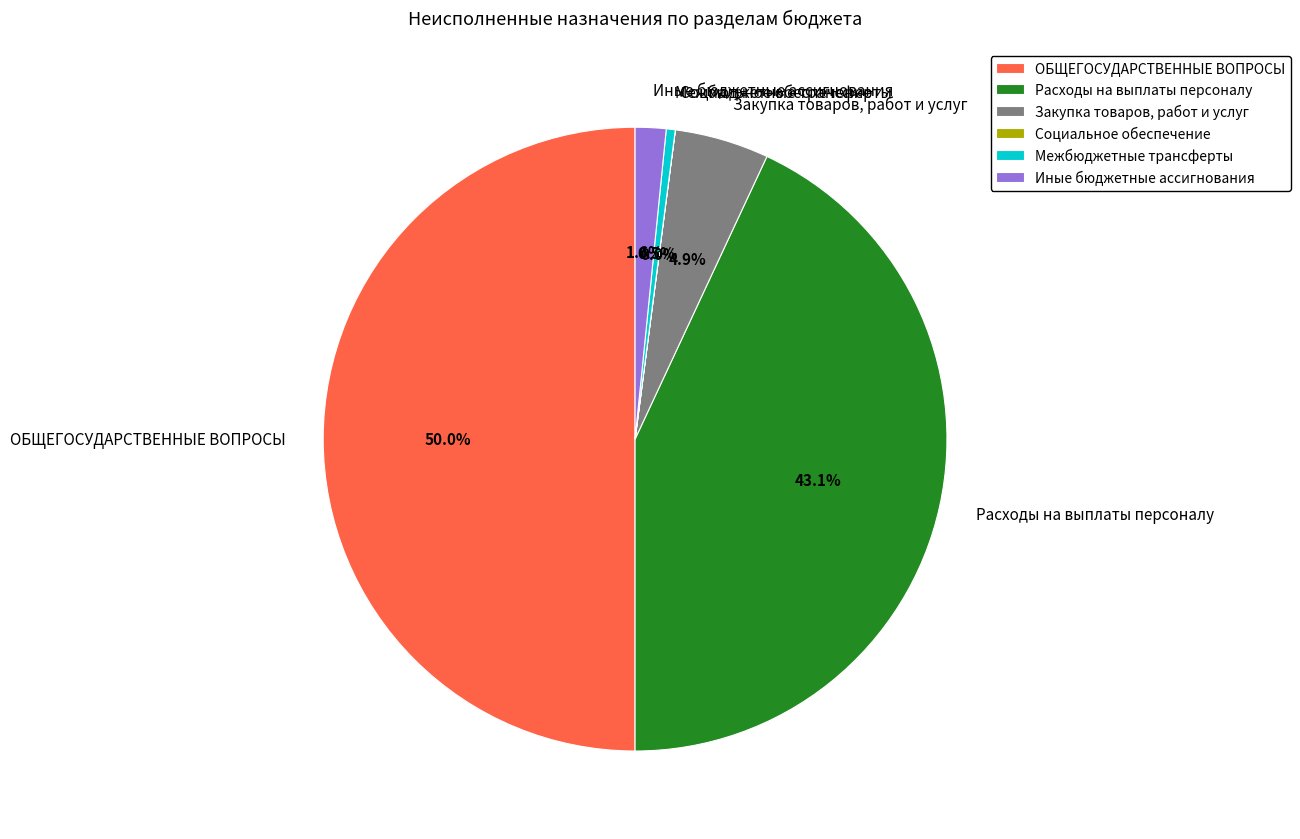

To the nearest percent, what is the difference between the Расходы на выплаты персоналу and Закупка товаров, работ и услуг slice percentages?

38%